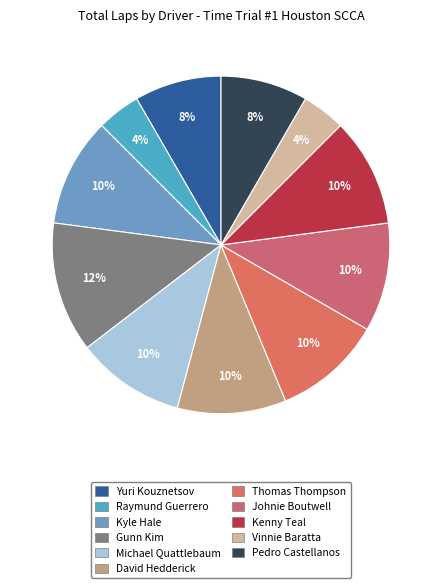

How much of the chart is everything except Gunn Kim?

87.5%